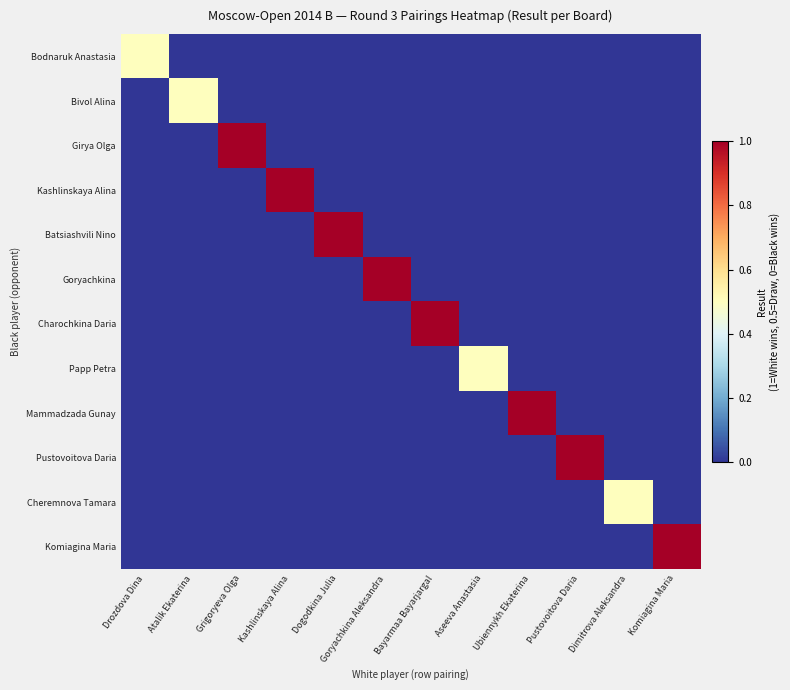

Between Pustovoitova Daria and Grigoryeva Olga, which is larger?

Pustovoitova Daria